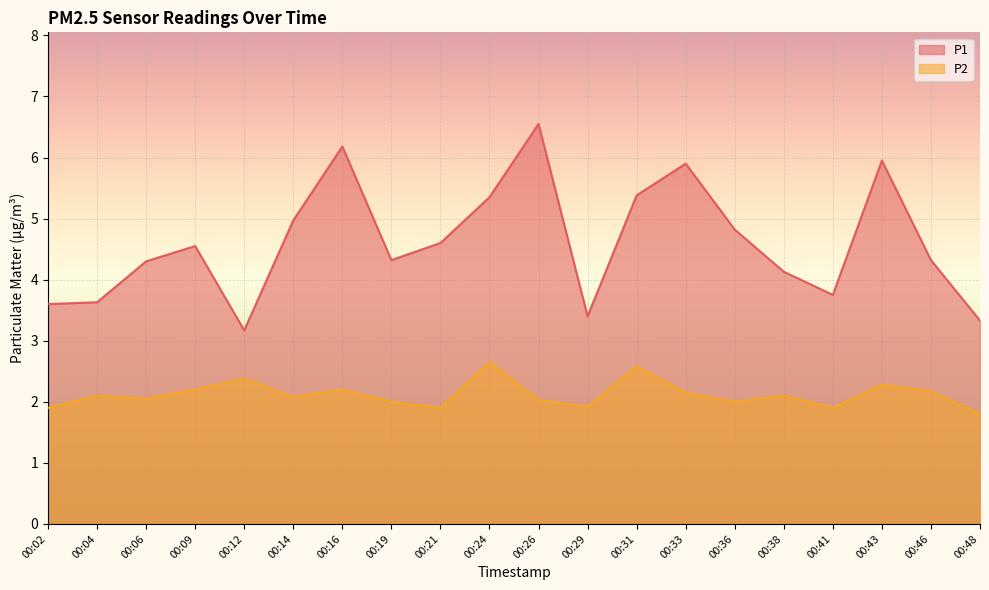

Where is the first local maximum for P2?

00:04